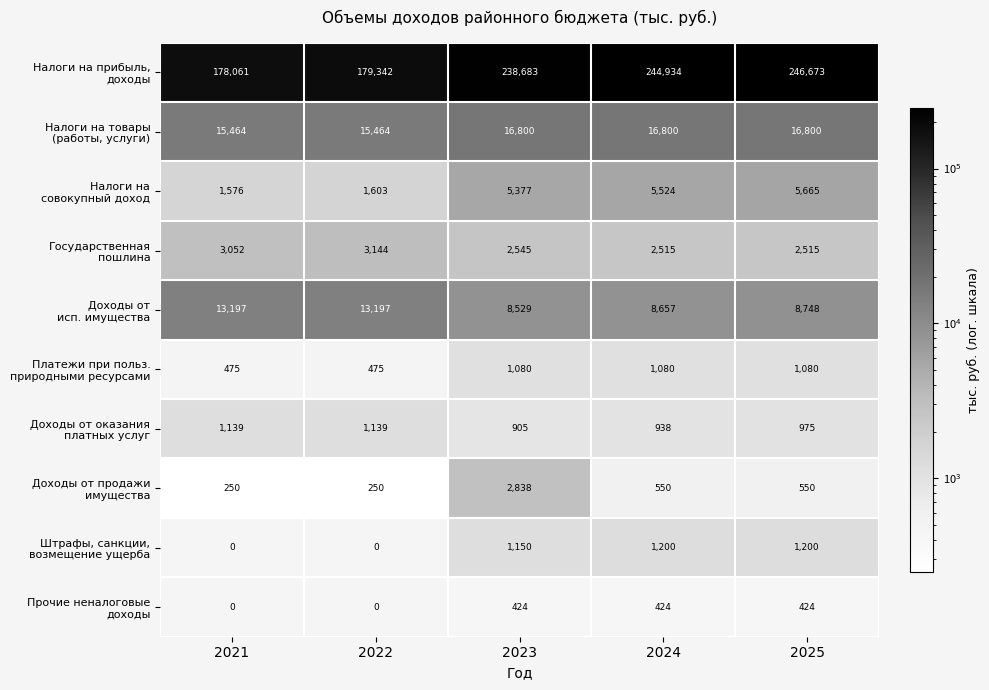

At which category is the sum across all series the highest?

2025